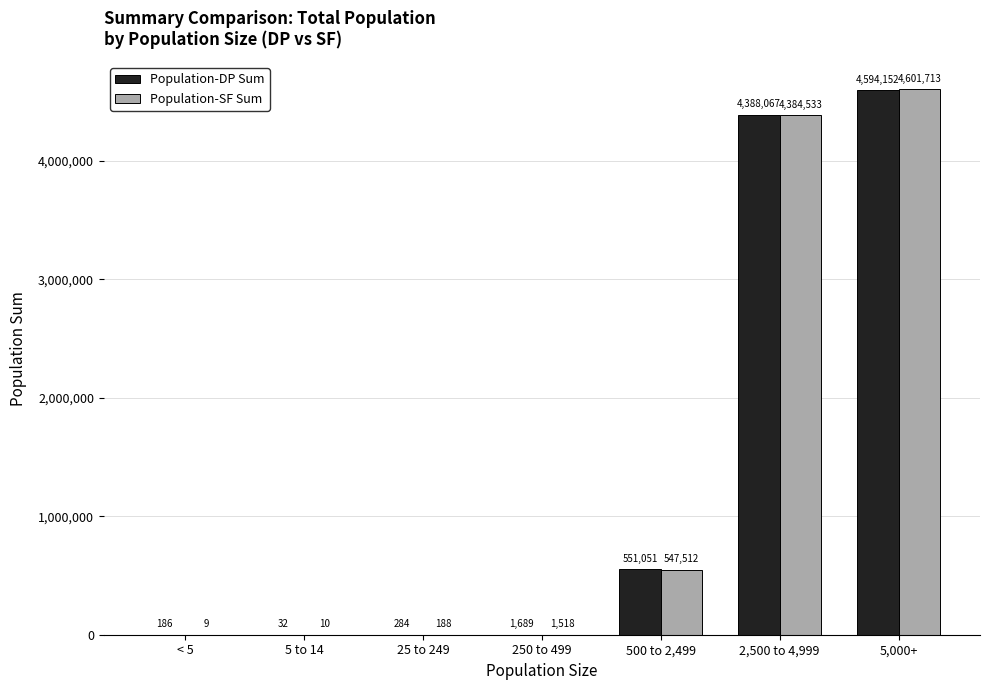

How many series are shown in this chart?

2